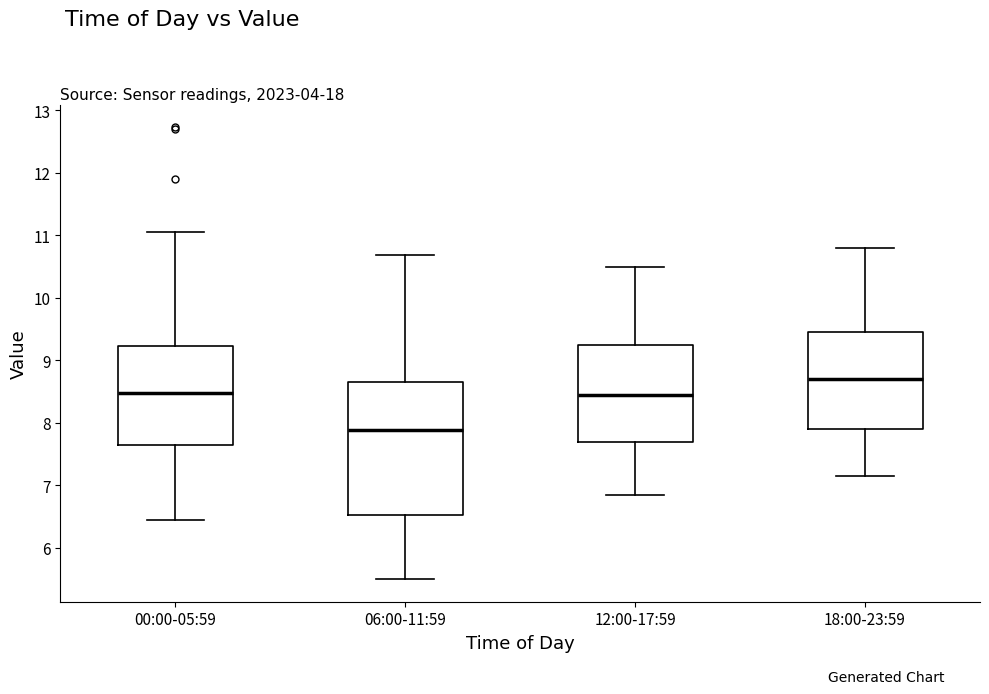

Reading left to right, transcribe this box plot: for each box, give where its median line is, the range the box spans, and where its two whiskers end, as read against the y-axis. The values are not printed on the chart, so give them approximately, as read against the axis.

00:00-05:59: median 8.5, box 7.7 to 9.2, whiskers 6.5 to 11.1
06:00-11:59: median 7.9, box 6.5 to 8.7, whiskers 5.5 to 10.7
12:00-17:59: median 8.5, box 7.7 to 9.3, whiskers 6.9 to 10.5
18:00-23:59: median 8.7, box 7.9 to 9.5, whiskers 7.2 to 10.8